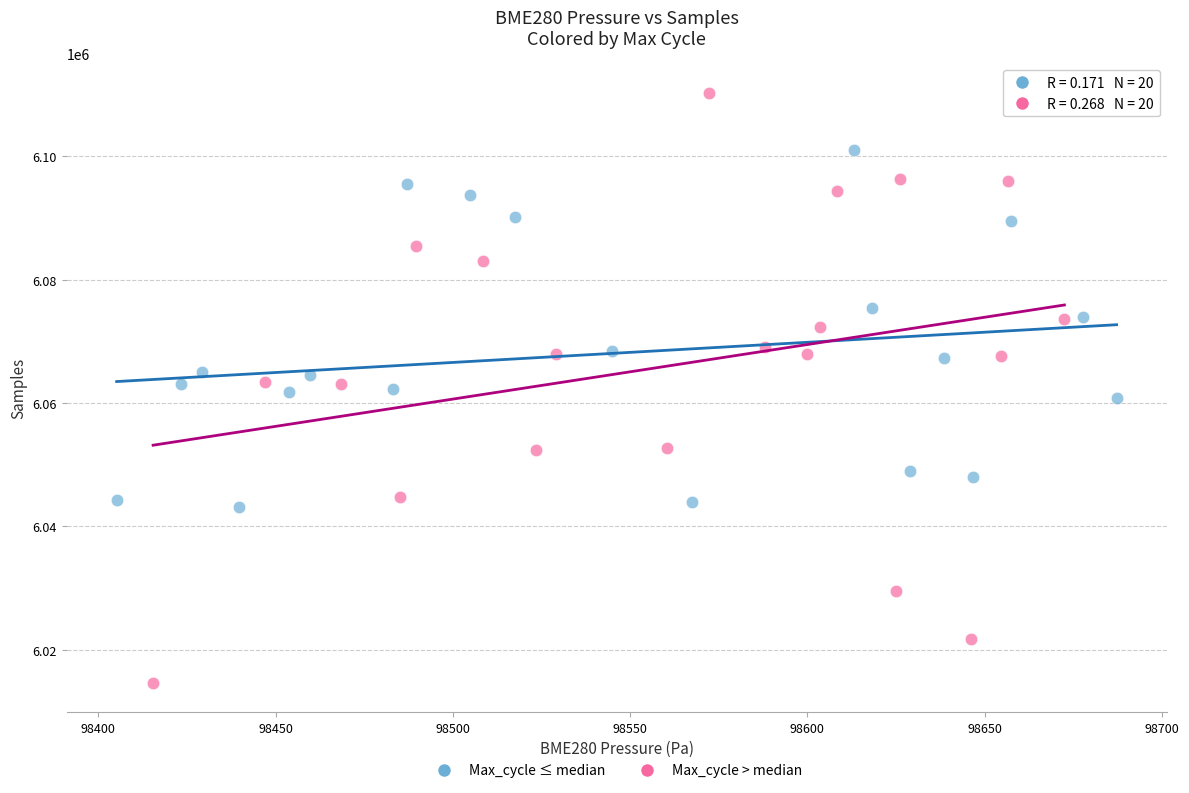

What are all the series names shown in the legend?

Max_cycle ≤ median, Max_cycle > median